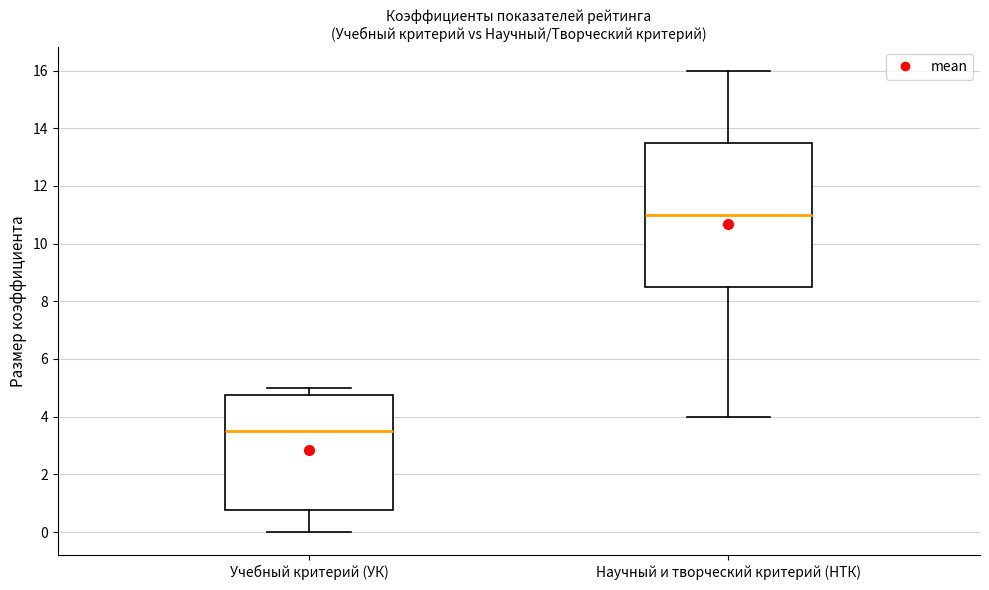

Reading left to right, read every box against the y-axis: the position of its median line, the range the box covers, and the ends of its whiskers. The values are not printed on the chart, so give them approximately, as read against the axis.

Учебный критерий (УК): median 3.6, box 0.8 to 4.8, whiskers 0.0 to 5.0
Научный и творческий критерий (НТК): median 11.0, box 8.6 to 13.6, whiskers 4.0 to 16.0